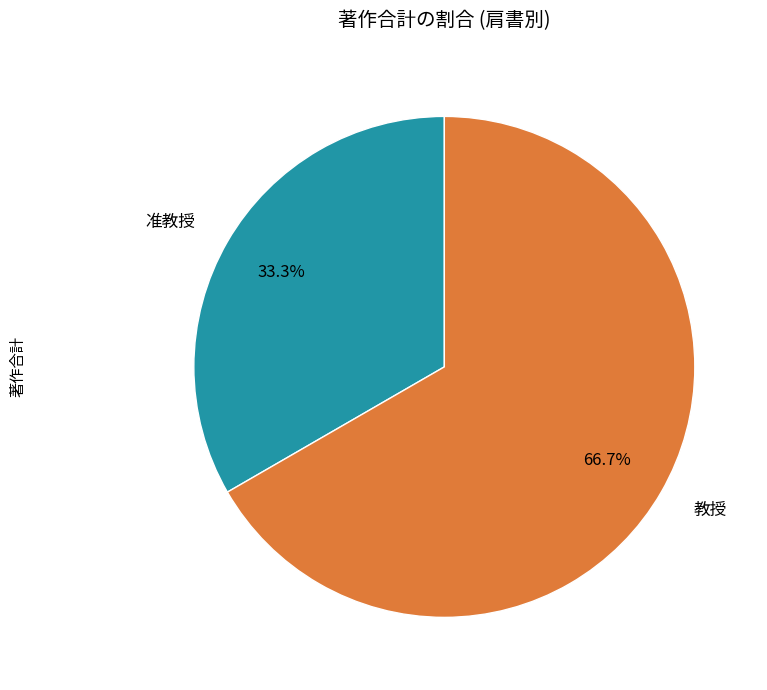

Do 准教授 and 教授 together represent more than half of the pie?

Yes